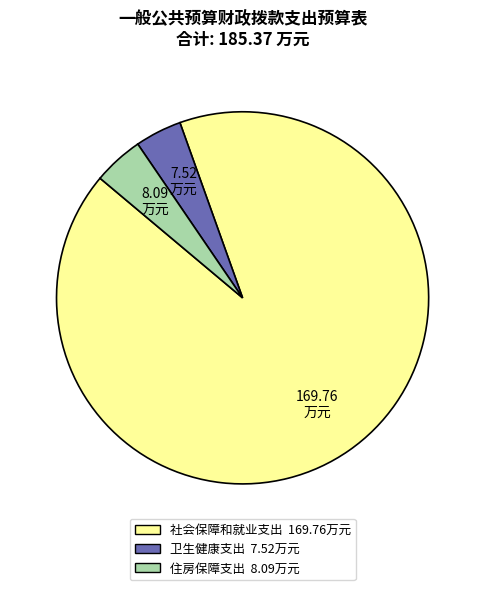

Which slice is the largest?

社会保障和就业支出